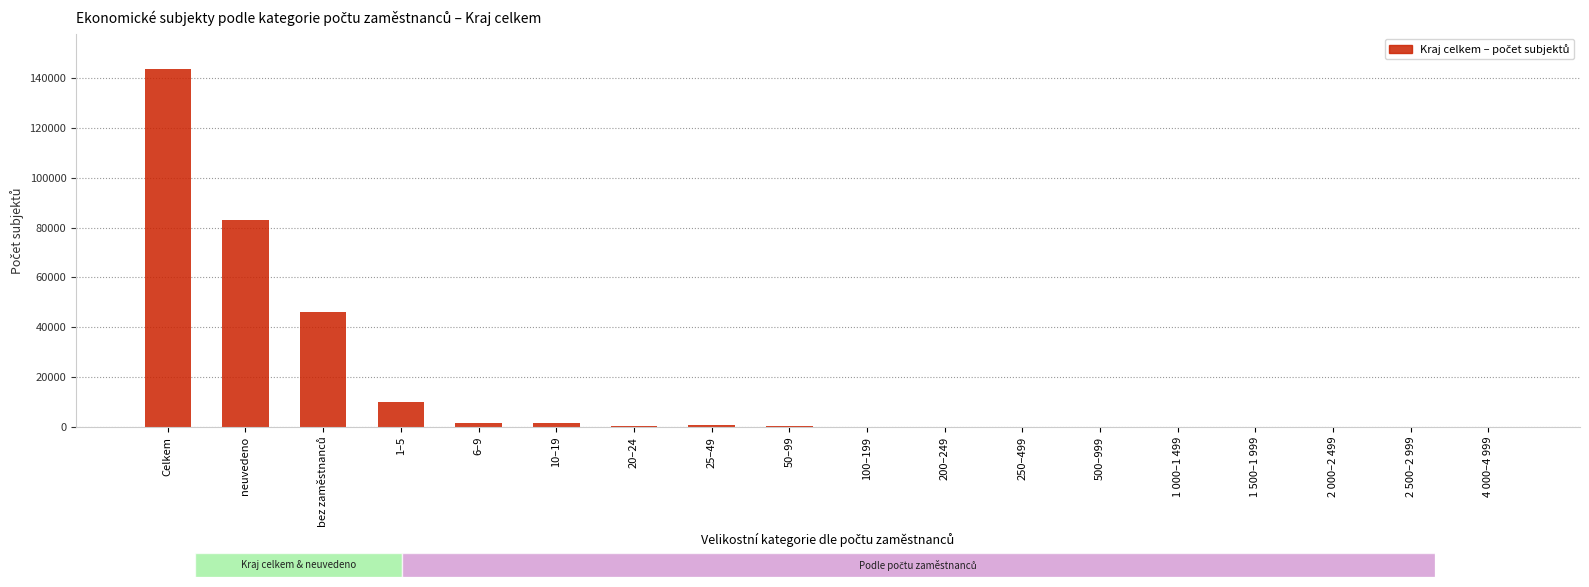

Between neuvedeno and 10–19, which is larger?

neuvedeno